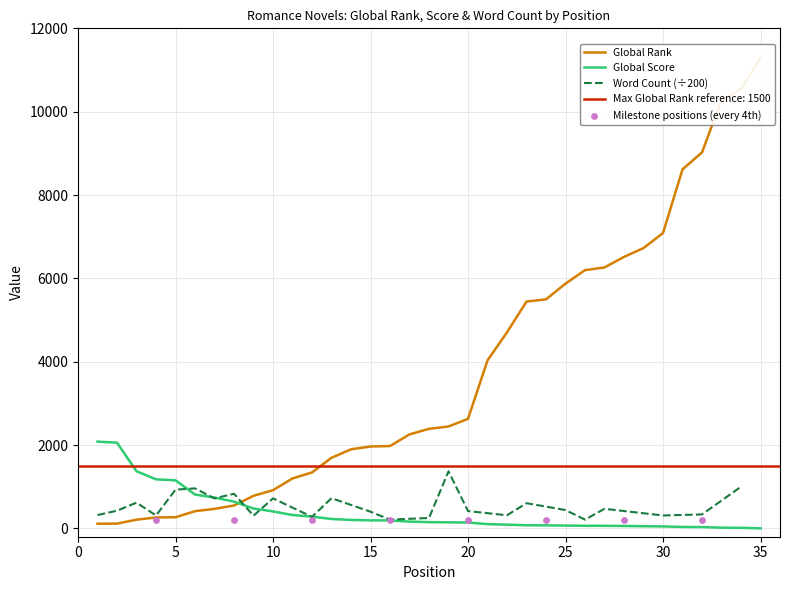

At which category is the sum across all series the highest?

35